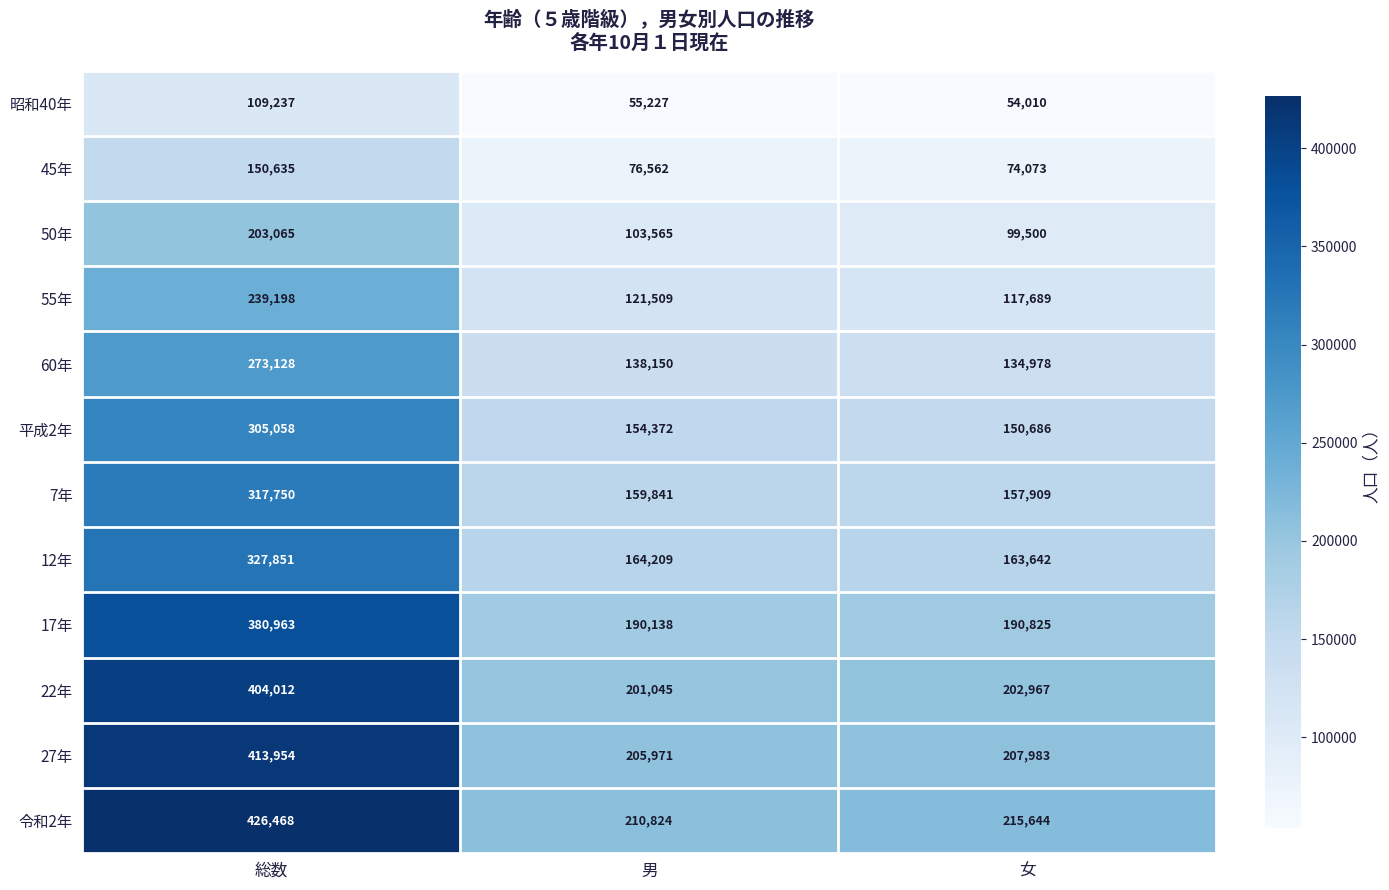

Rank the series at 総数 from lowest to highest value.

昭和40年, 45年, 50年, 55年, 60年, 平成2年, 7年, 12年, 17年, 22年, 27年, 令和2年